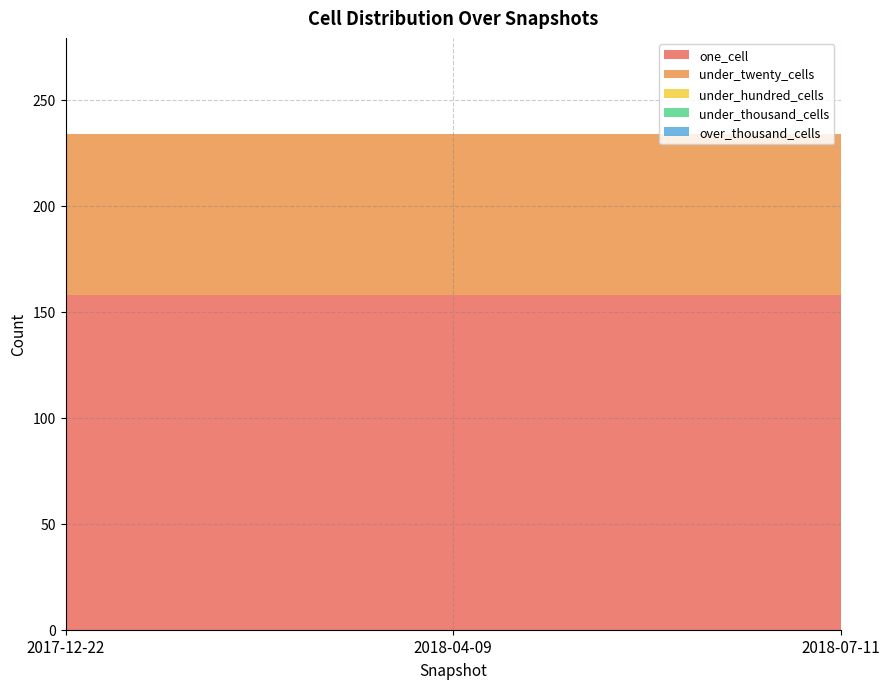

Reading left to right, what are all the values shown in this chart?

one_cell: 158	158	158
under_twenty_cells: 76	76	76
under_hundred_cells: 0	0	0
under_thousand_cells: 0	0	0
over_thousand_cells: 0	0	0